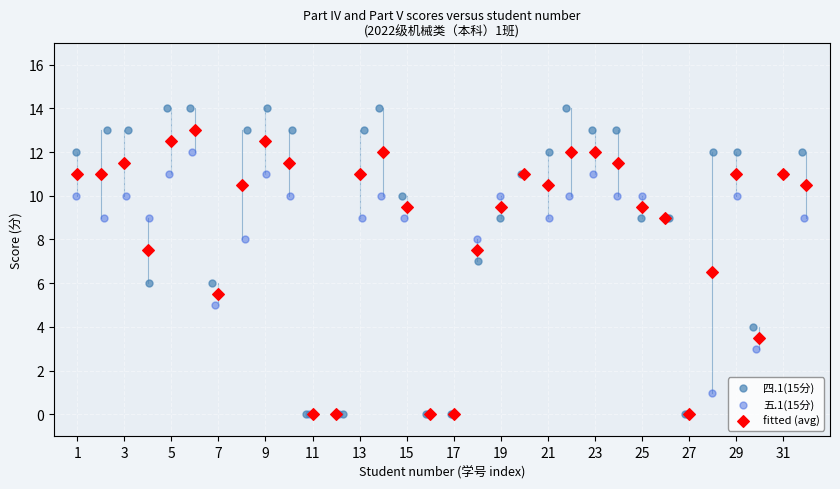

Which series has the widest spread of Y values?

四.1(15分)